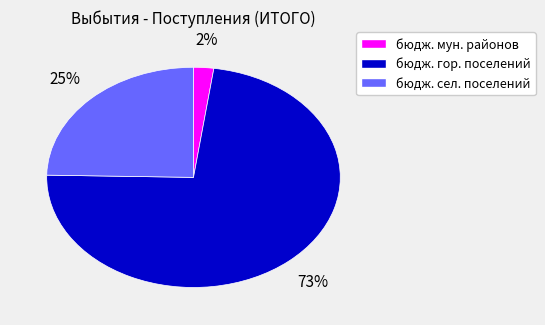

Do бюдж. гор. поселений and бюдж. сел. поселений together represent more than half of the pie?

Yes